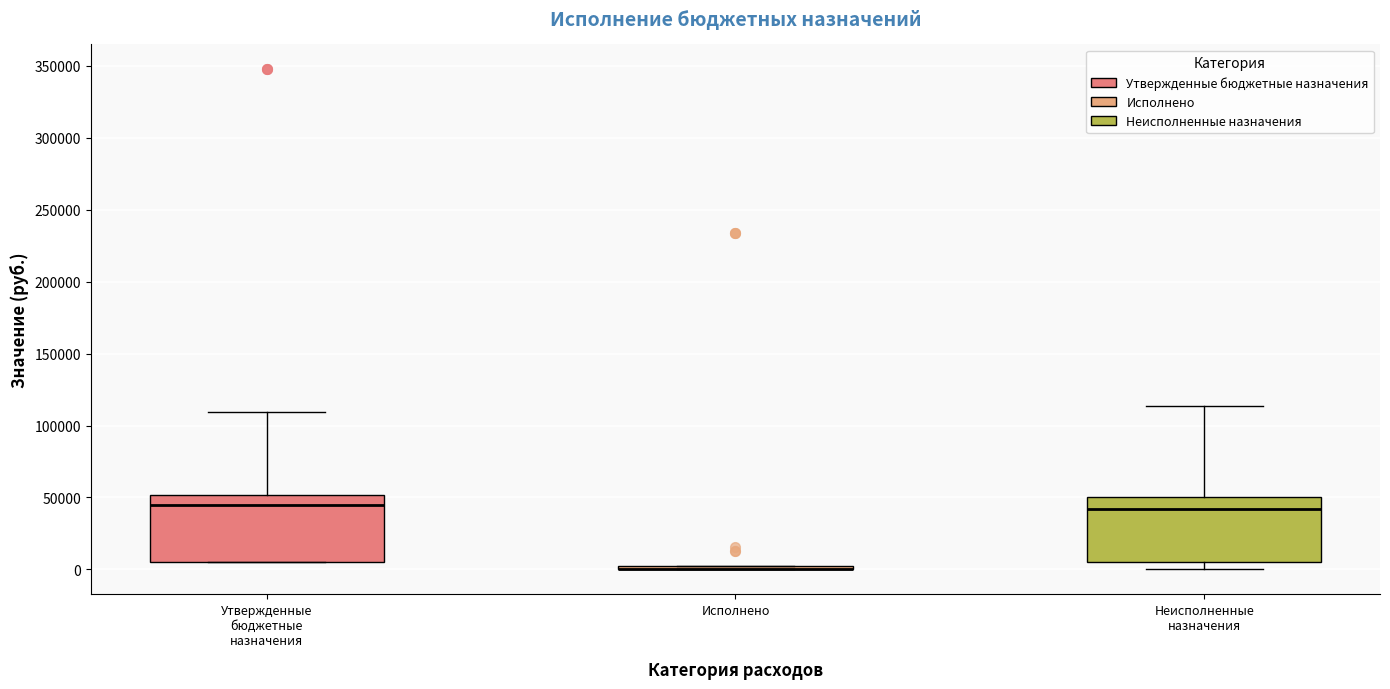

Where is the lower edge of the box for Исполнено on the y-axis? The values are not printed on the chart, so give them approximately, as read against the axis.

0